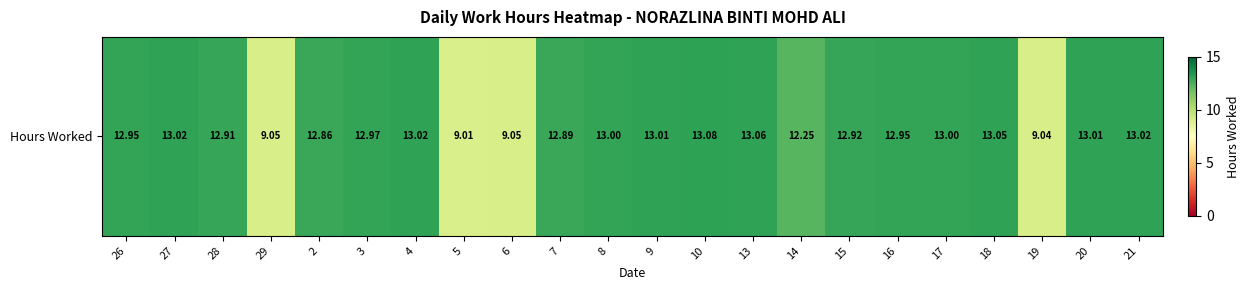

At which category does the chart reach its peak across all series?

10